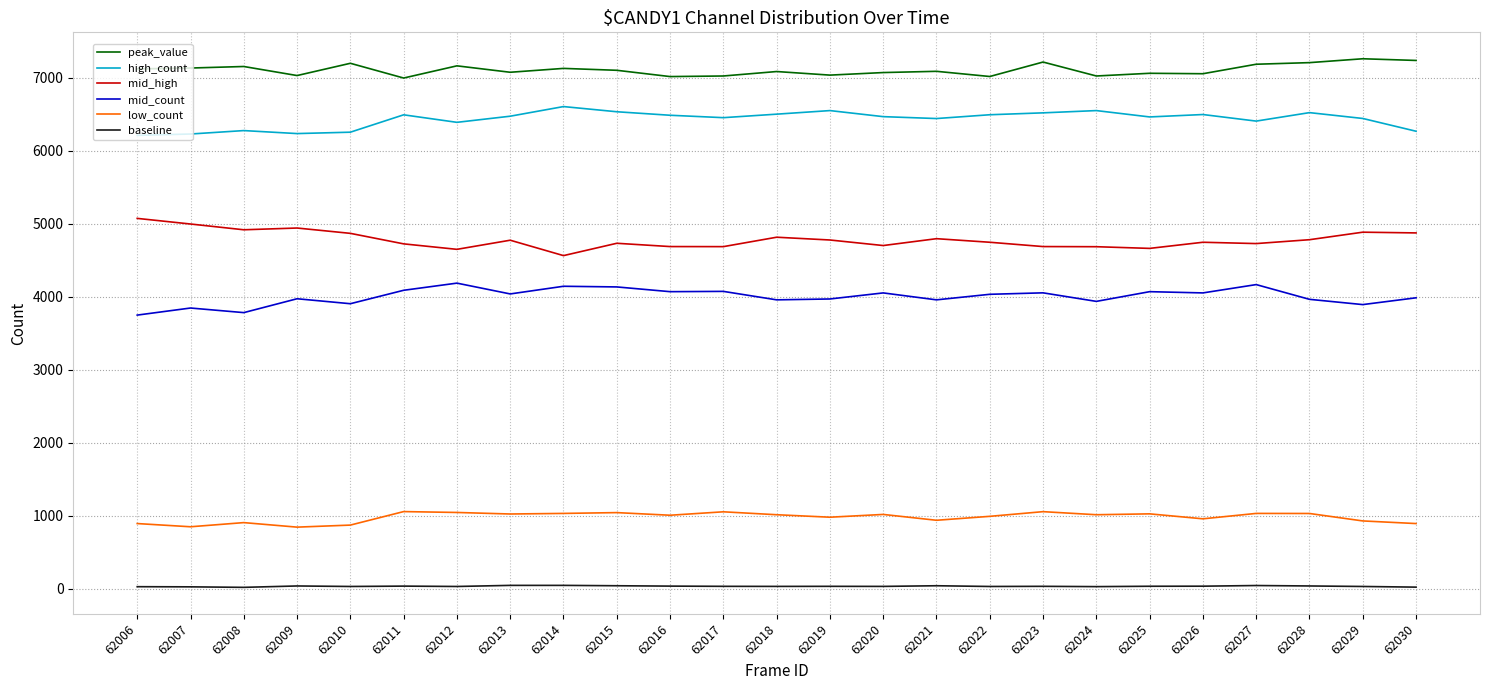

Is the value of high_count at 62010 greater than the value of mid_count at 62021?

Yes